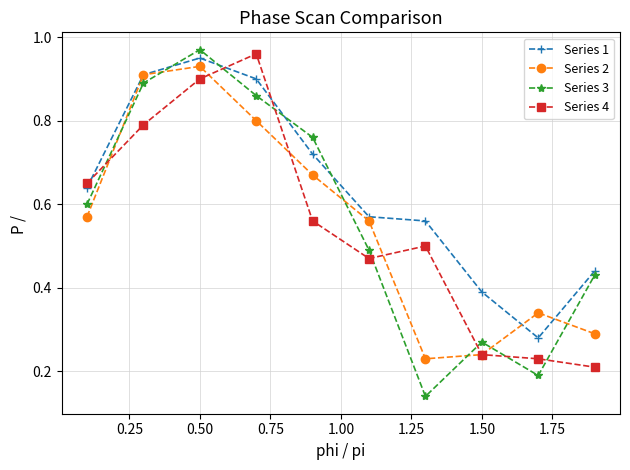

At how many categories does at least one series exceed 0?

10